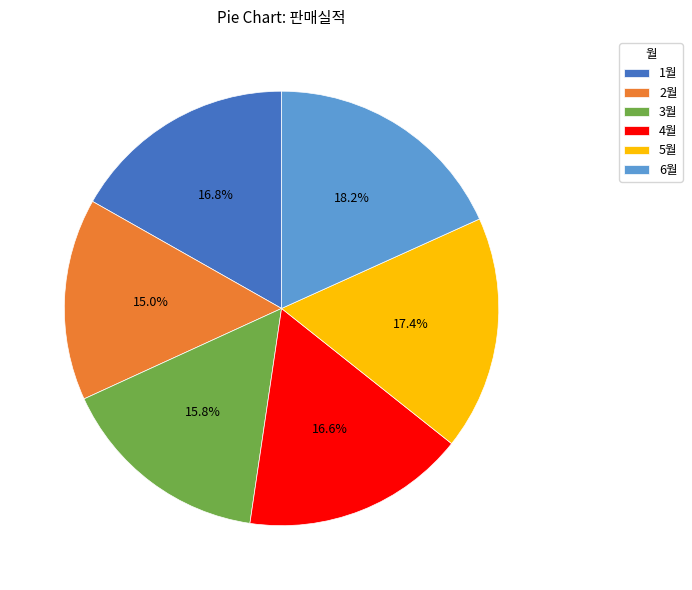

Between 3월 and 2월, which is larger?

3월